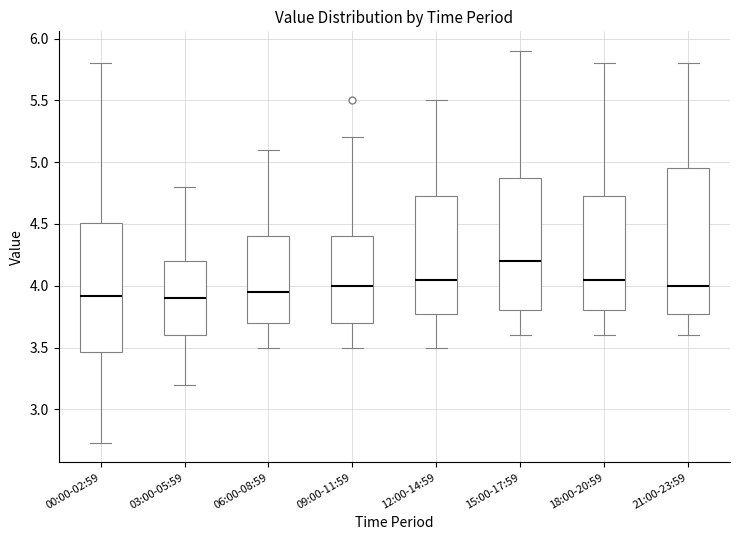

Comparing the boxes themselves (not the whiskers), which one is the tallest?

21:00-23:59